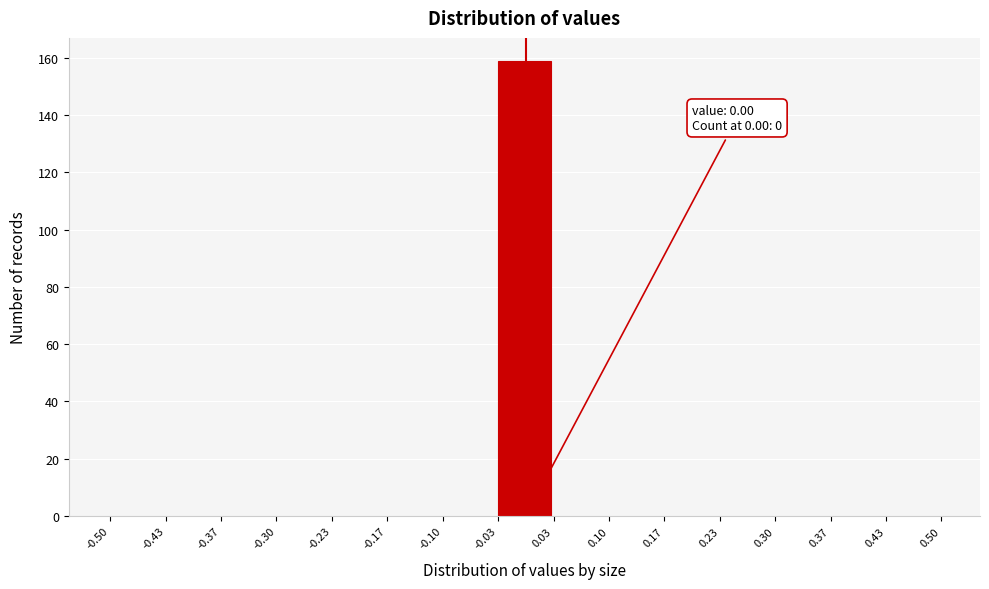

Which range on the x-axis has the tallest bar?

-0.03 to 0.03